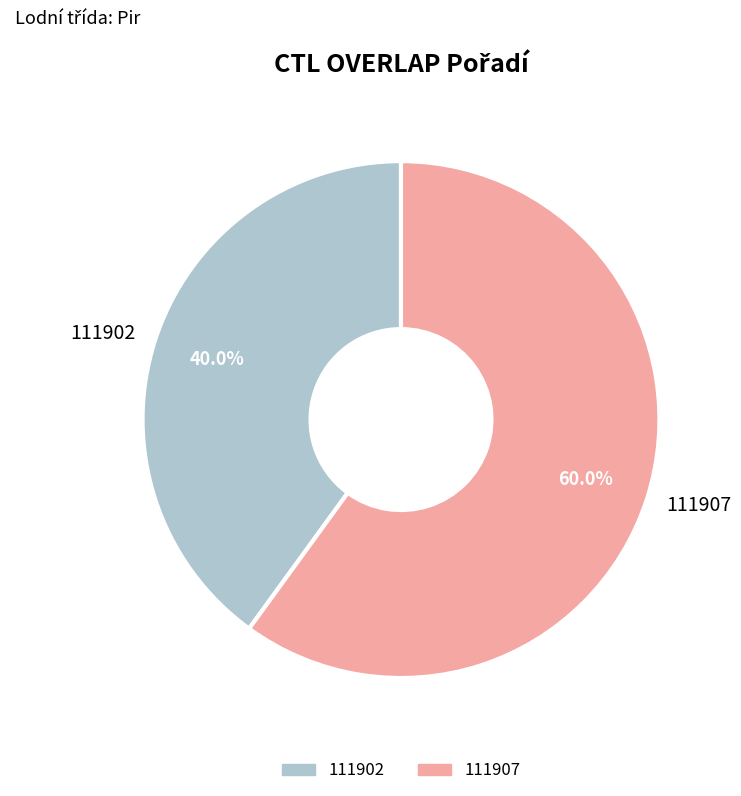

Do 111907 and 111902 together represent more than half of the pie?

Yes